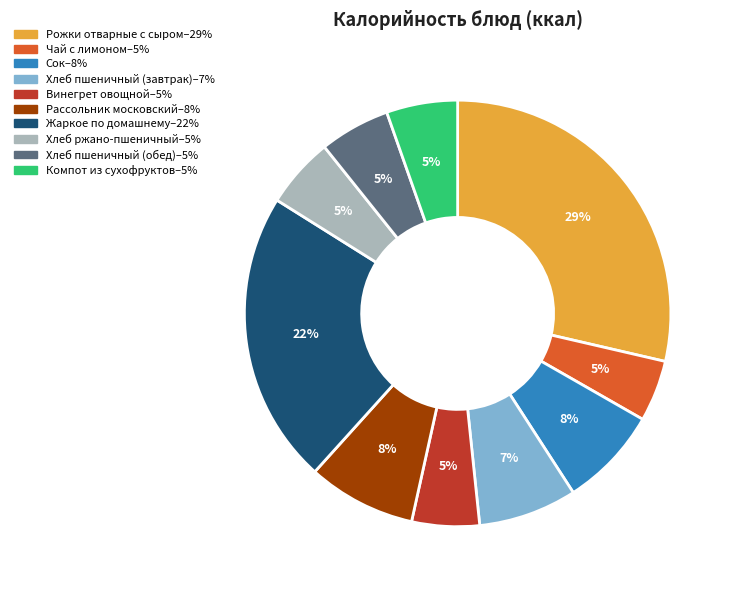

The Рассольник московский slice represents 8% of the pie. True or false?

True